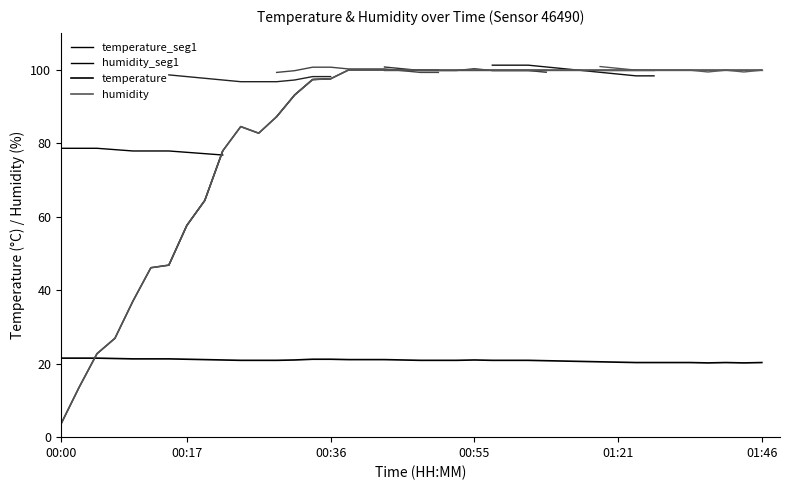

How many values in the humidity series exceed 99?

24